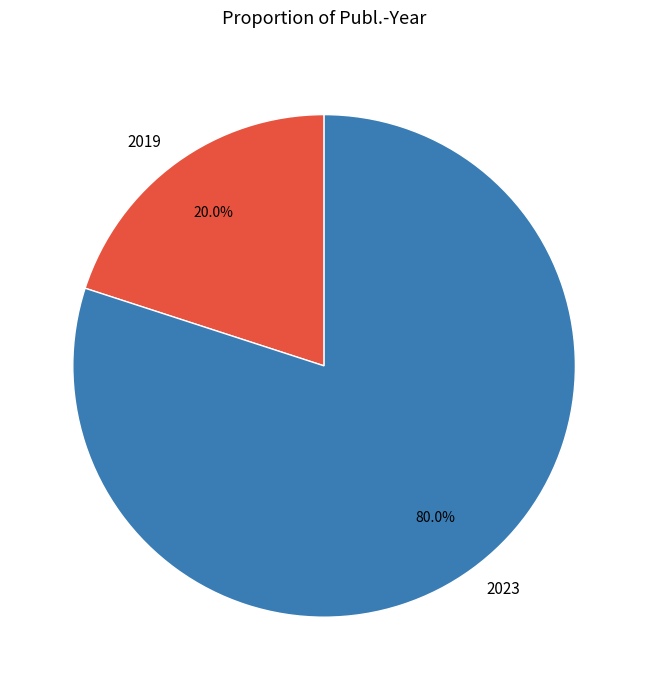

What is the total percentage of 2023 and 2019?

100.0%